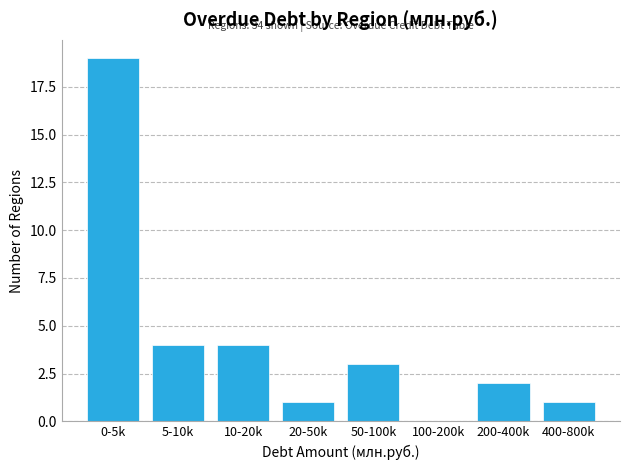

Reading left to right, extract all data points from this chart.

0-5k=19	5-10k=4	10-20k=4	20-50k=1	50-100k=3	100-200k=0	200-400k=2	400-800k=1